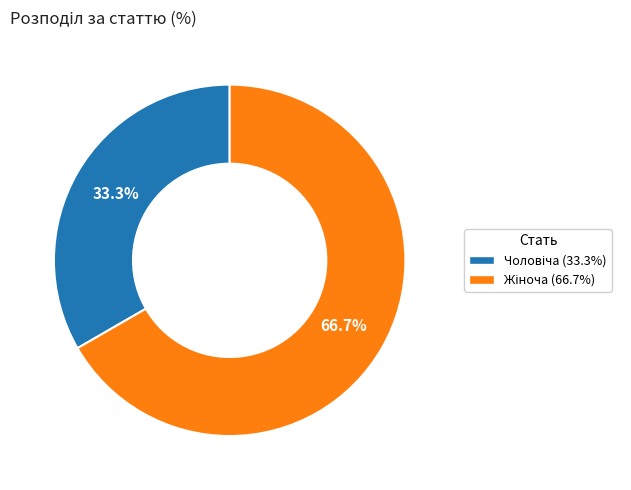

Which slice is the largest?

Жіноча